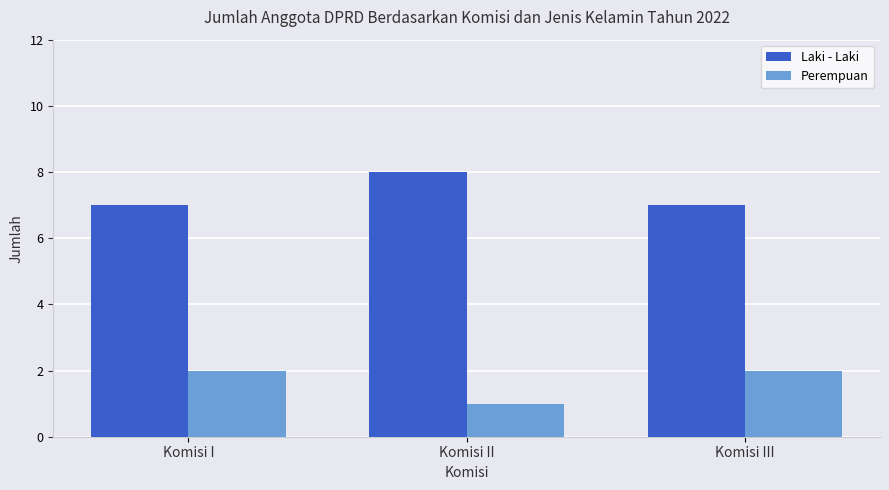

Is it true that Perempuan equals 2 at Komisi I?

True